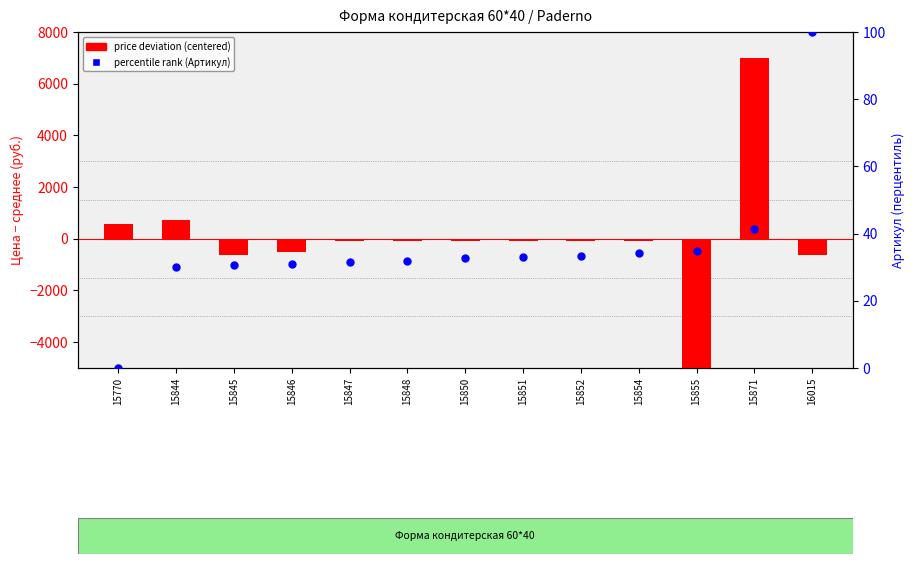

Is the value of price deviation (centered) at 16015 greater than the value of percentile rank (Артикул) at 15846?

No